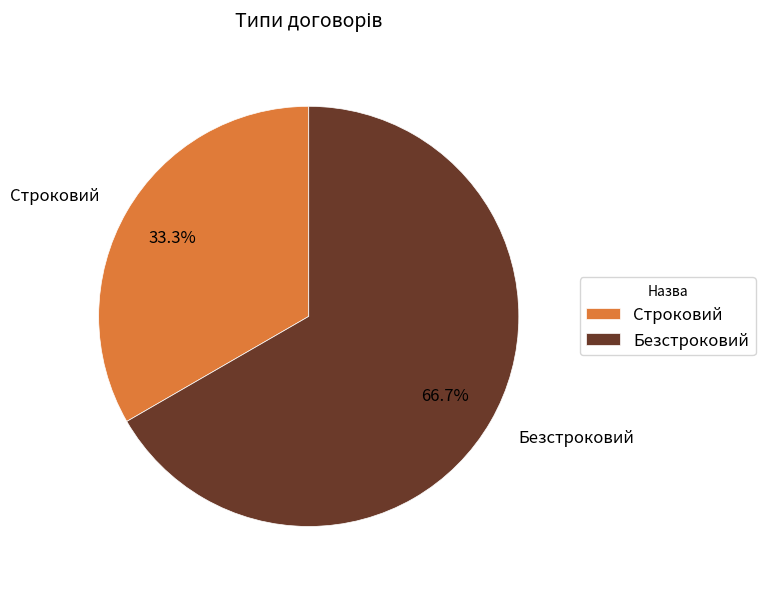

To the nearest percent, what portion does Безстроковий represent?

67%